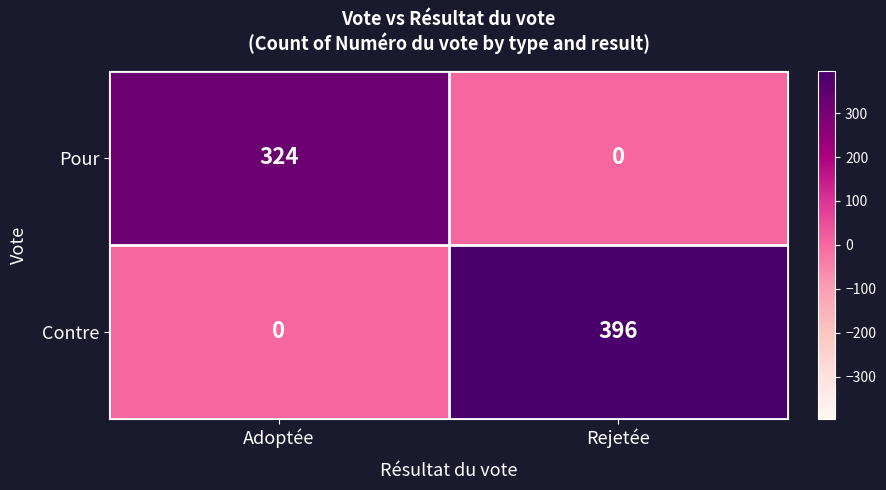

Rank the series by their average value, from highest to lowest.

Contre, Pour